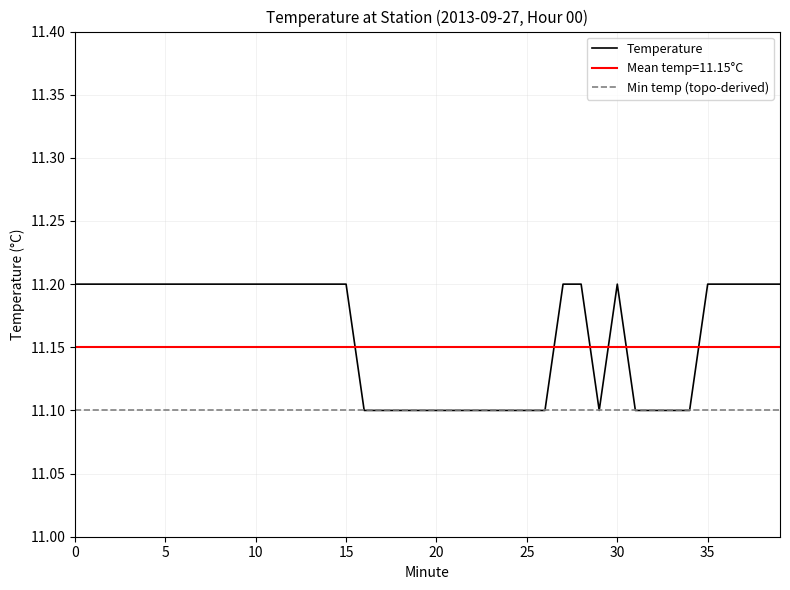

Reading right to left, what are all the values shown in this chart?

39=11.2	38=11.2	37=11.2	36=11.2	35=11.2	34=11.1	33=11.1	32=11.1	31=11.1	30=11.2	29=11.1	28=11.2	27=11.2	26=11.1	25=11.1	24=11.1	23=11.1	22=11.1	21=11.1	20=11.1	19=11.1	18=11.1	17=11.1	16=11.1	15=11.2	14=11.2	13=11.2	12=11.2	11=11.2	10=11.2	9=11.2	8=11.2	7=11.2	6=11.2	5=11.2	4=11.2	3=11.2	2=11.2	1=11.2	0=11.2